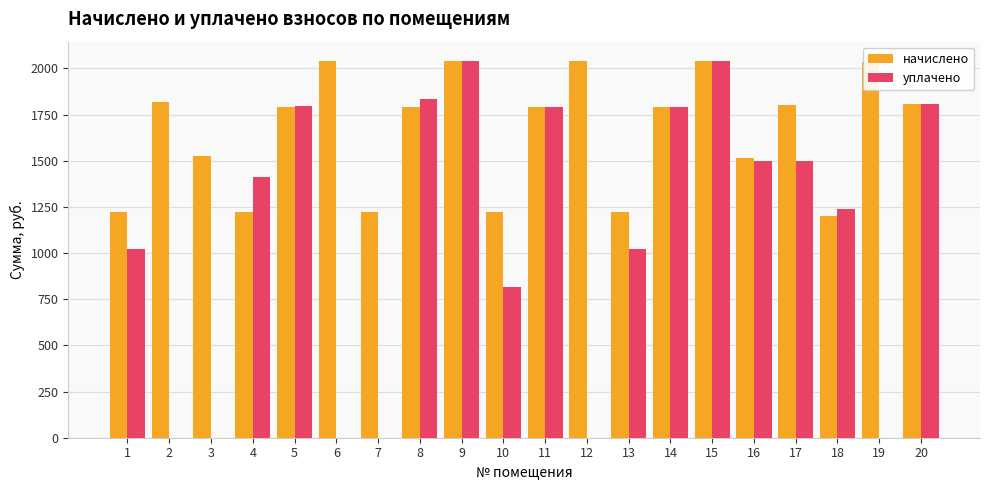

The начислено series shows 1800.7 at 17. True or false?

True